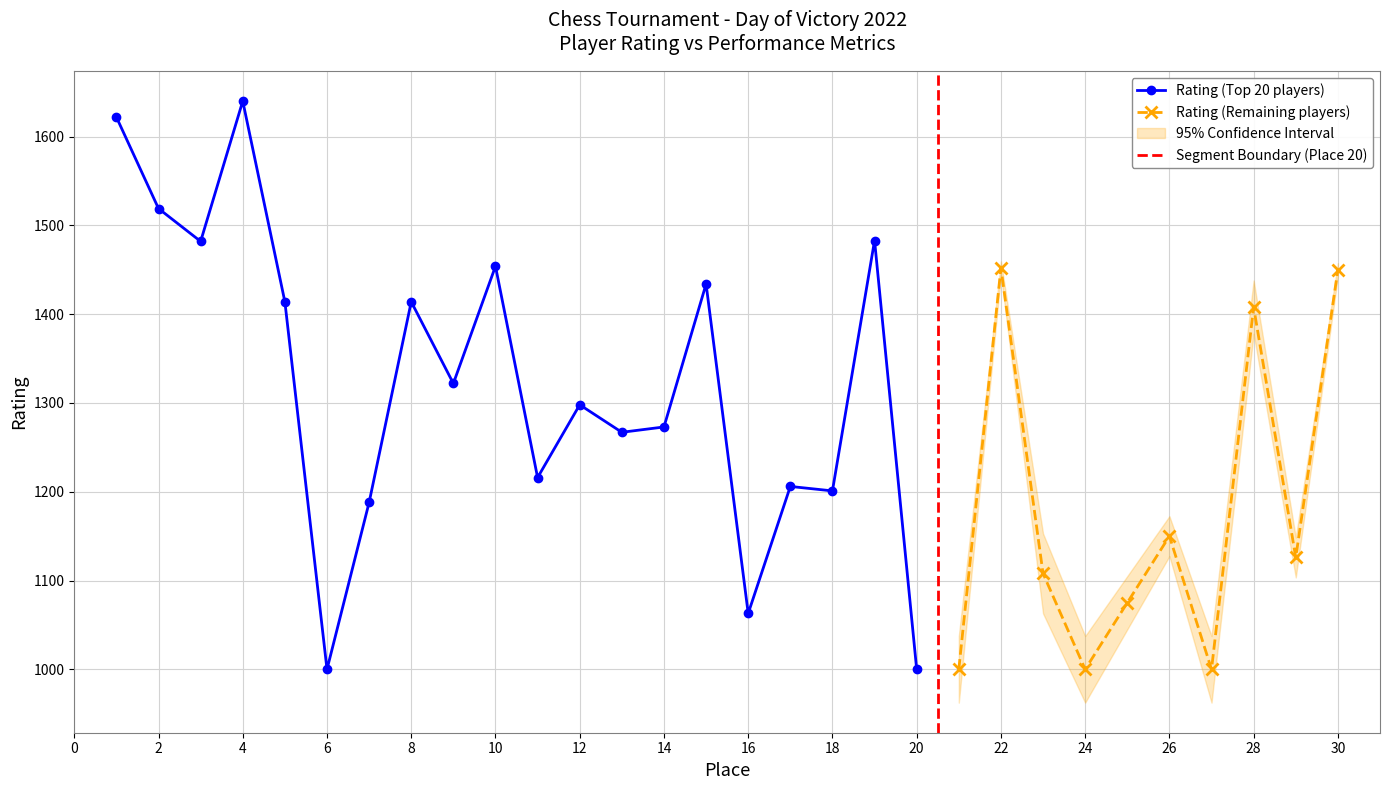

The value of Rating (Top 20 players) at 20 is 1000. True or false?

True